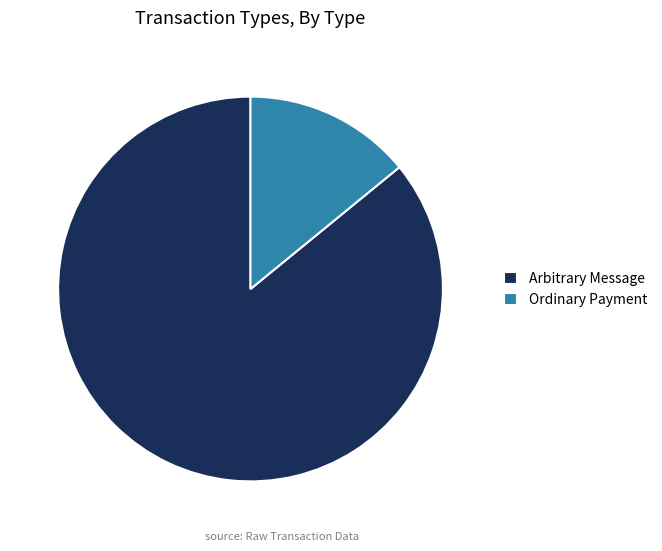

What is the largest slice in the pie chart?

Arbitrary Message